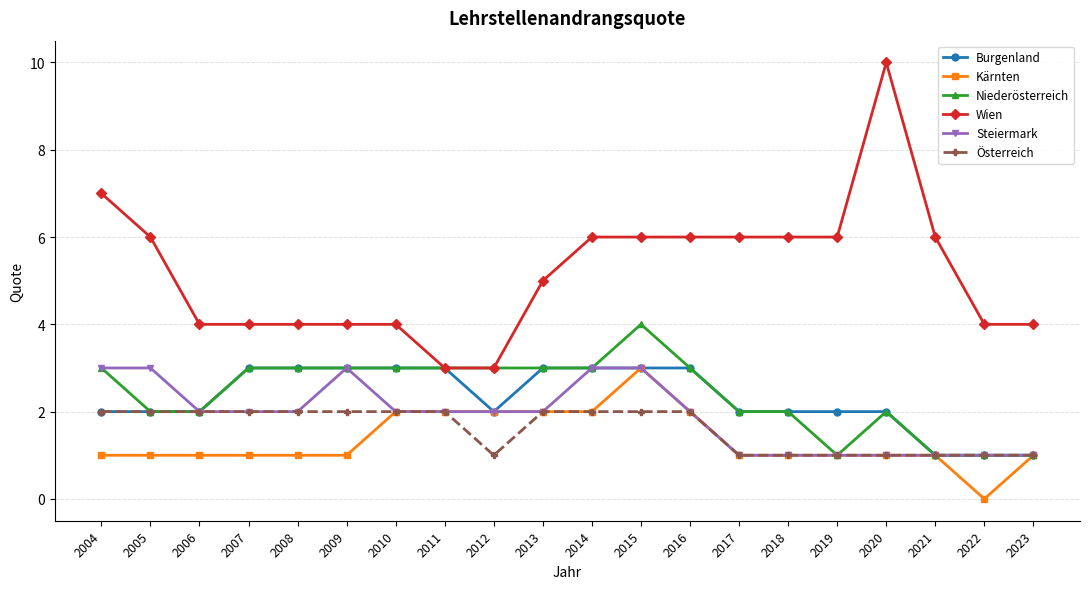

What is the highest value of the Österreich series?

2